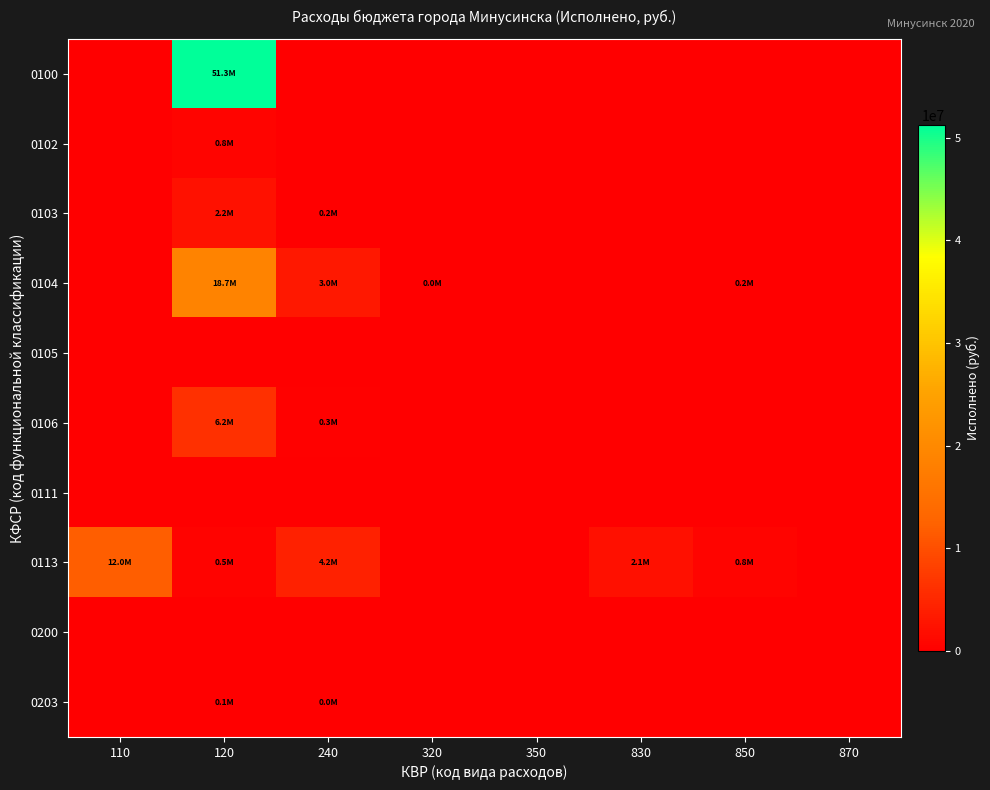

Reading left to right, transcribe all the data shown in this chart.

0100: 110=0.0	120=51252130.4	240=0.0	320=0.0	350=0.0	830=0.0	850=0.0	870=0.0
0102: 110=0.0	120=786707.8	240=0.0	320=0.0	350=0.0	830=0.0	850=0.0	870=0.0
0103: 110=0.0	120=2249250.6	240=157988.7	320=0.0	350=0.0	830=0.0	850=0.0	870=0.0
0104: 110=0.0	120=18747376.9	240=3032269.4	320=46910.9	350=0.0	830=0.0	850=177255.0	870=0.0
0105: 110=0.0	120=0.0	240=0.0	320=0.0	350=0.0	830=0.0	850=0.0	870=0.0
0106: 110=0.0	120=6165186.8	240=331715.3	320=0.0	350=0.0	830=0.0	850=0.0	870=0.0
0111: 110=0.0	120=0.0	240=0.0	320=0.0	350=0.0	830=0.0	850=0.0	870=0.0
0113: 110=11976071.6	120=494072.5	240=4239934.7	320=0.0	350=0.0	830=2097390.1	850=750000.0	870=0.0
0200: 110=0.0	120=0.0	240=0.0	320=0.0	350=0.0	830=0.0	850=0.0	870=0.0
0203: 110=0.0	120=136798.4	240=3418.0	320=0.0	350=0.0	830=0.0	850=0.0	870=0.0